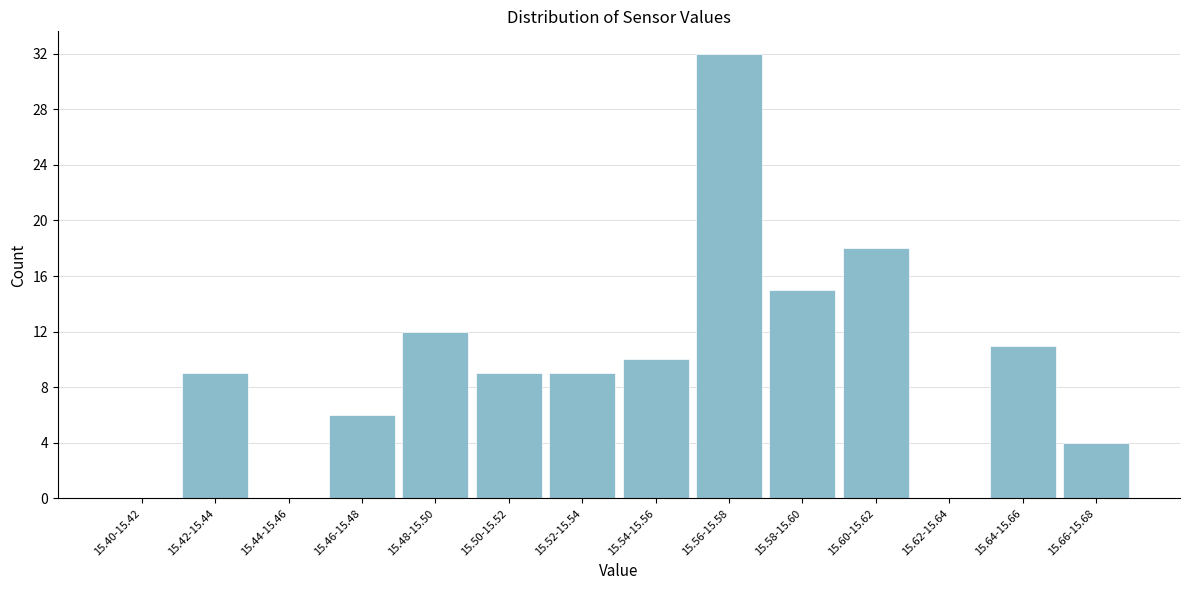

Reading right to left, what are all the values shown in this chart?

15.66-15.68=4	15.64-15.66=11	15.62-15.64=0	15.60-15.62=18	15.58-15.60=15	15.56-15.58=32	15.54-15.56=10	15.52-15.54=9	15.50-15.52=9	15.48-15.50=12	15.46-15.48=6	15.44-15.46=0	15.42-15.44=9	15.40-15.42=0